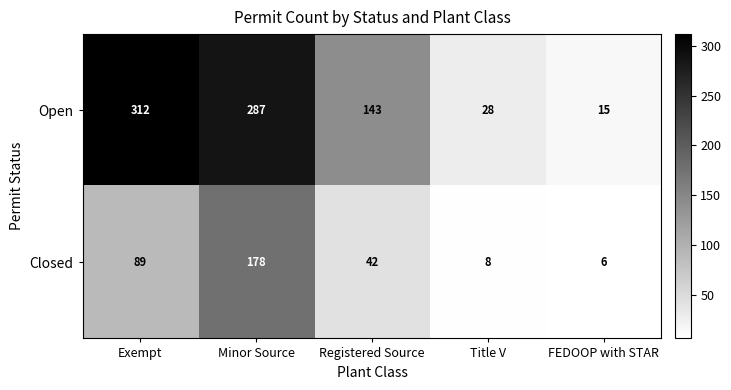

What is the sum of all Open values?

785